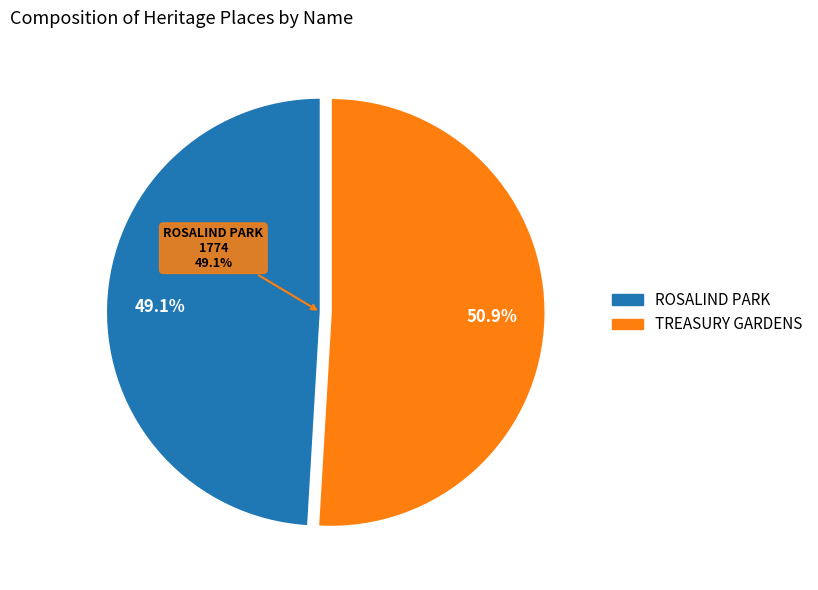

To the nearest percent, what percentage of the pie is ROSALIND PARK?

49%